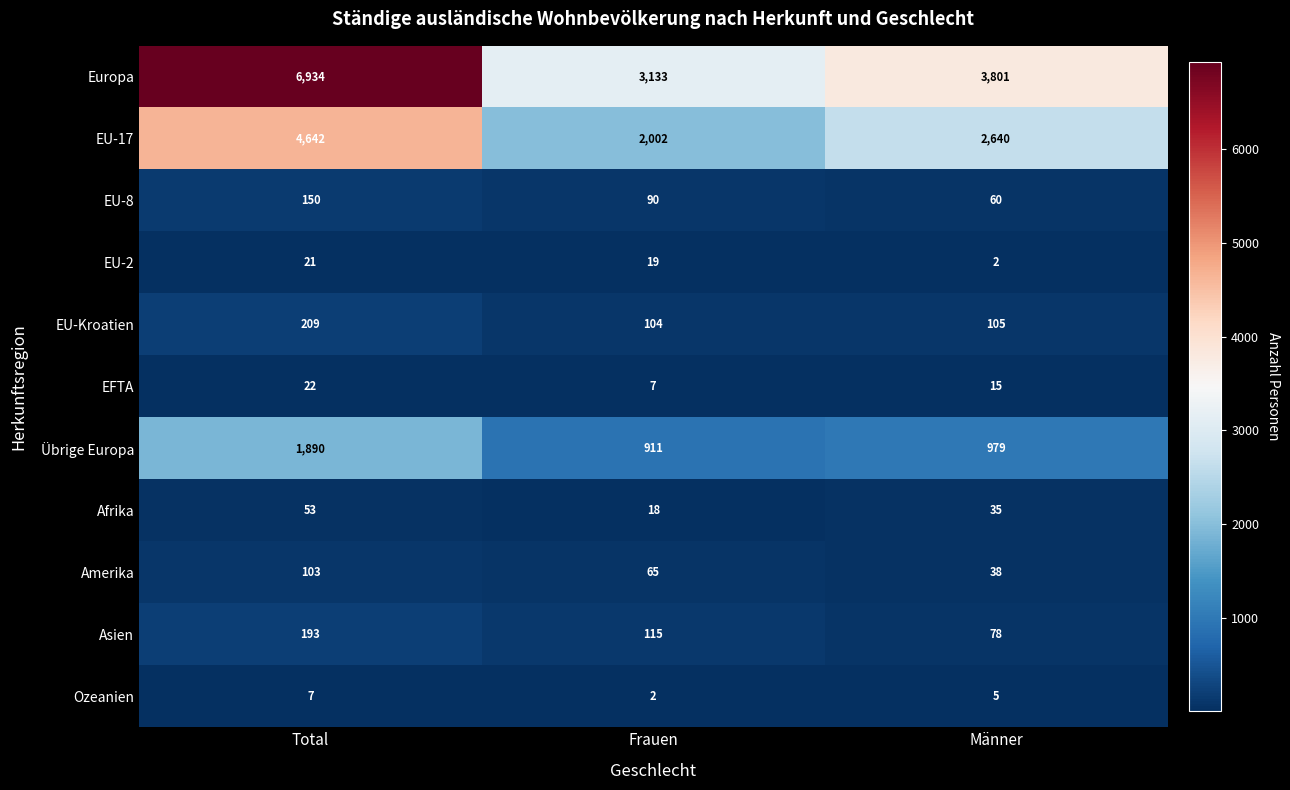

Rank the series by their maximum value, from lowest to highest.

Ozeanien, EU-2, EFTA, Afrika, Amerika, EU-8, Asien, EU-Kroatien, Übrige Europa, EU-17, Europa